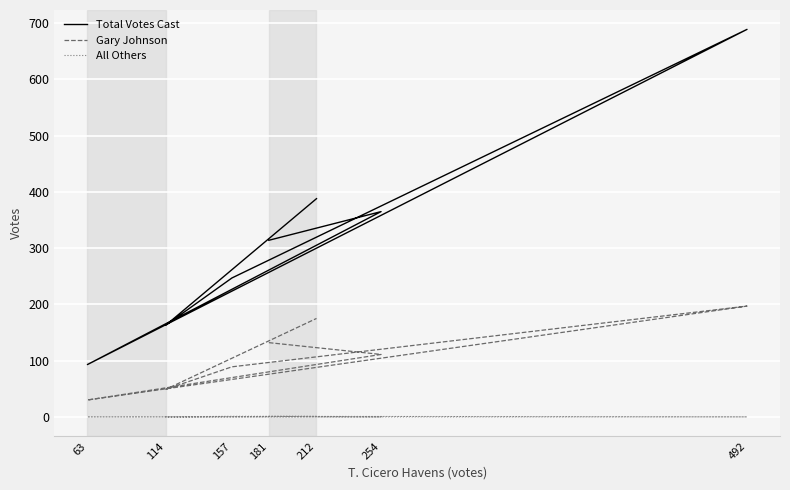

List the series in order of their peak value, highest first.

Total Votes Cast, Gary Johnson, All Others